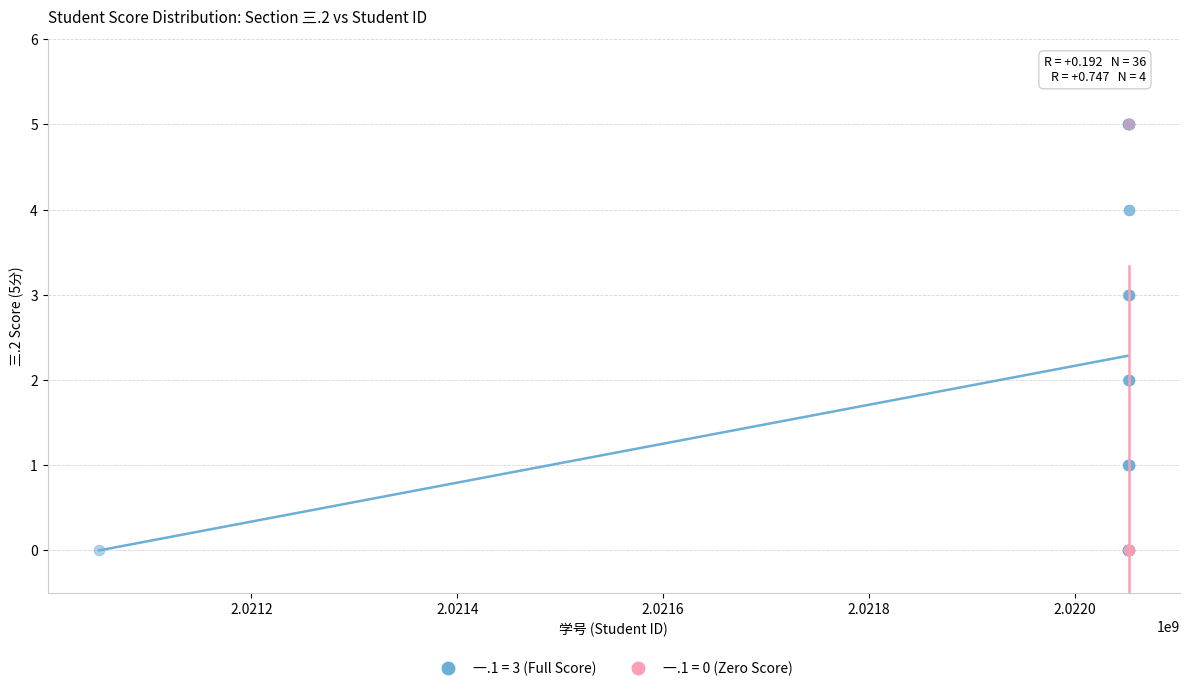

Which series has the widest spread of Y values?

一.1 = 3 (Full Score)